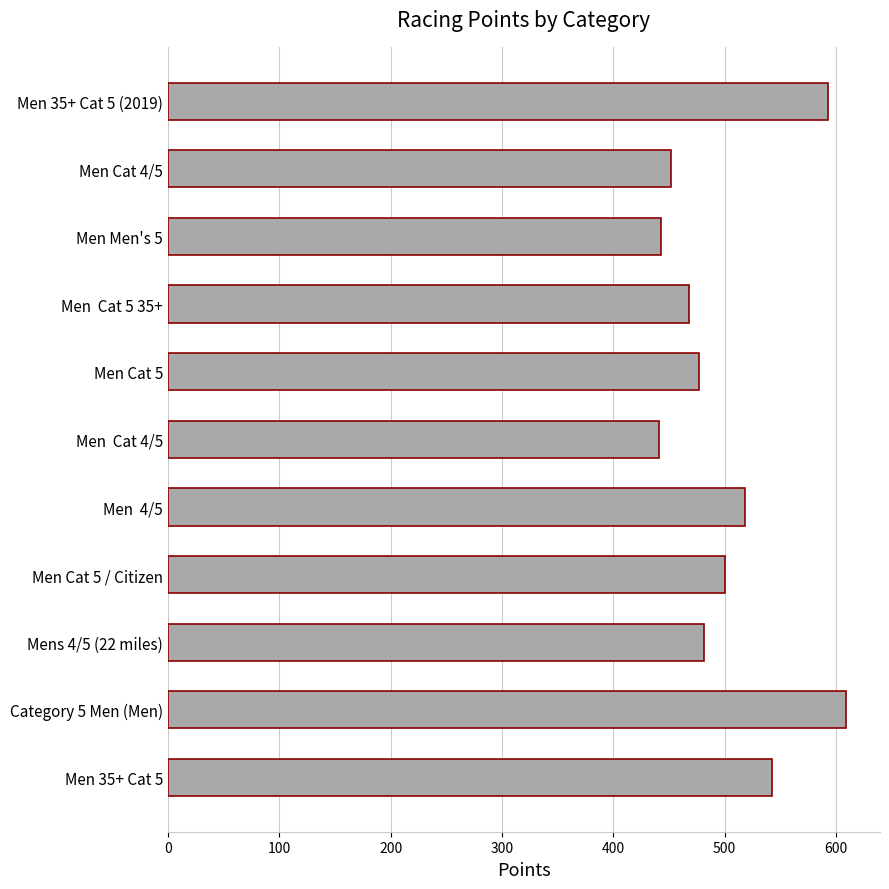

What is the smallest value displayed?

441.3